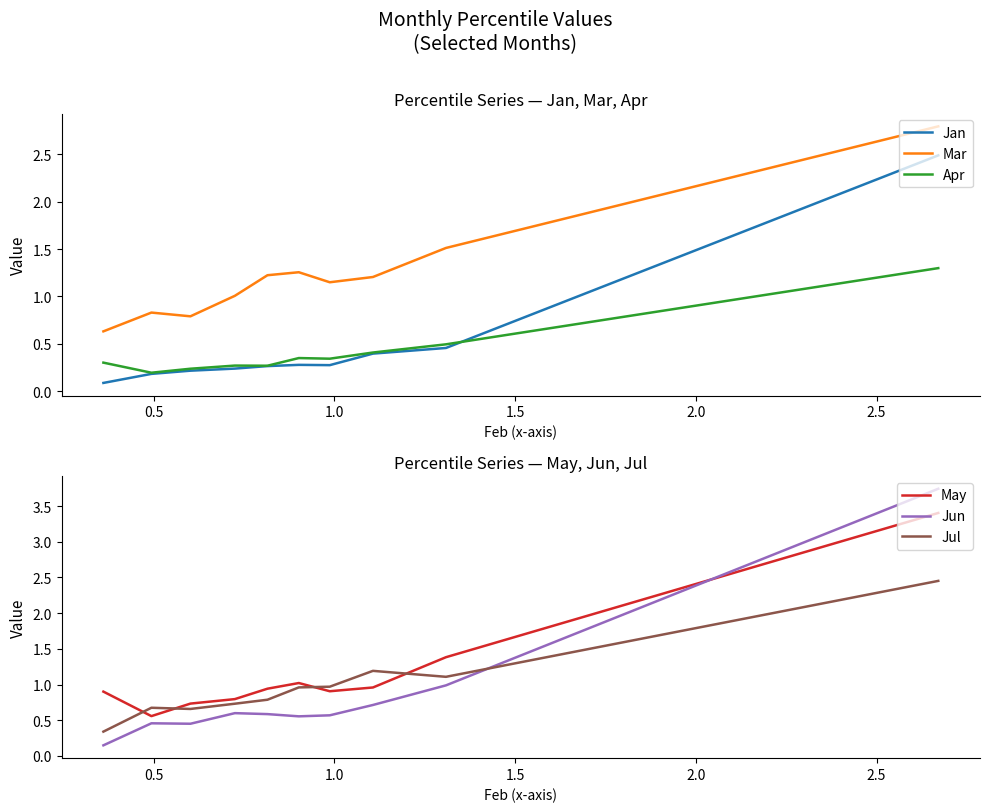

At how many categories does at least one series exceed 0?

10